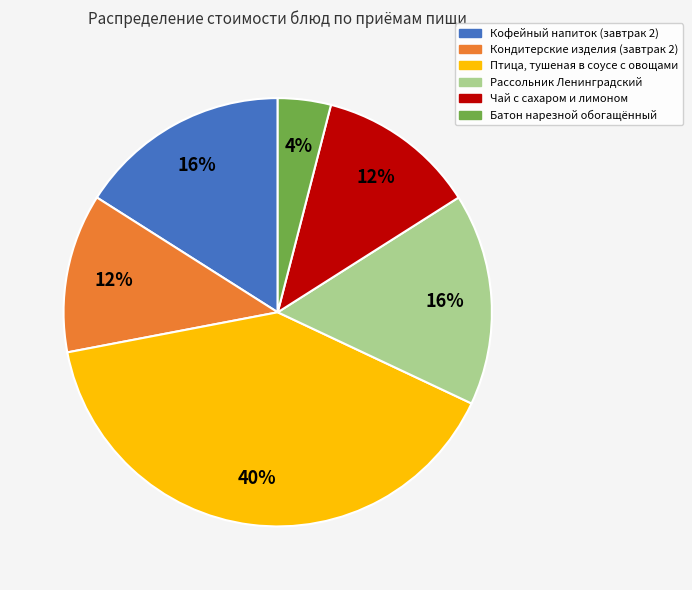

What percentage is the Батон нарезной обогащённый slice, to the nearest percent?

4%